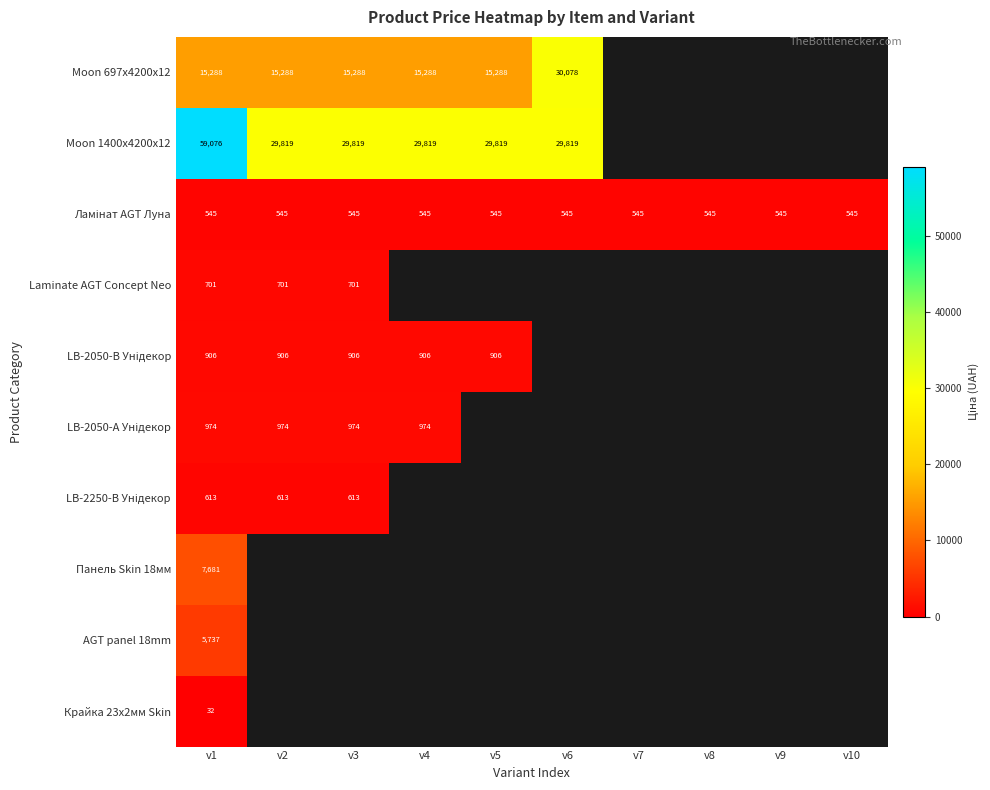

What is the total value across all series at v1?

91553